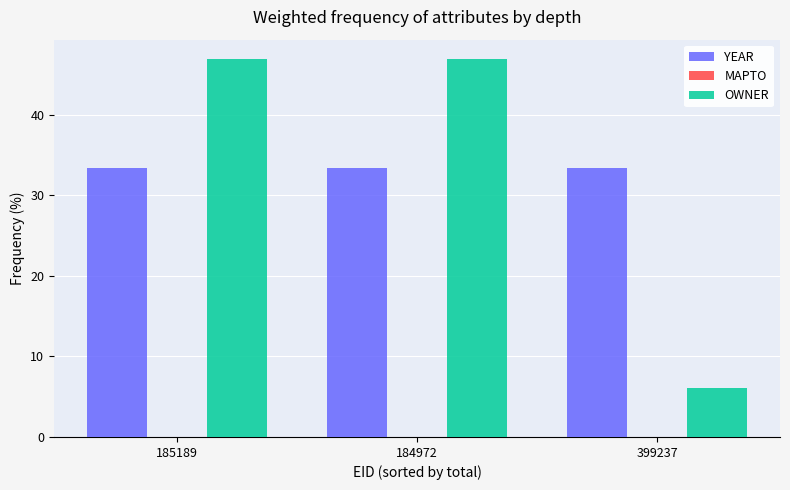

Is the value of OWNER at 399237 greater than the value of YEAR at 184972?

No